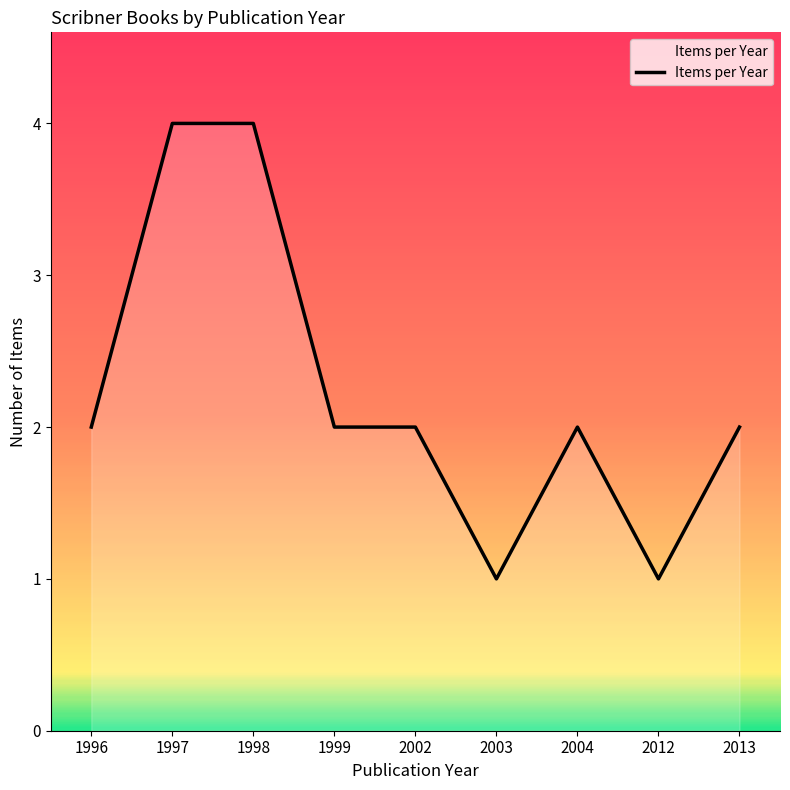

How many categories are shown in the chart?

9